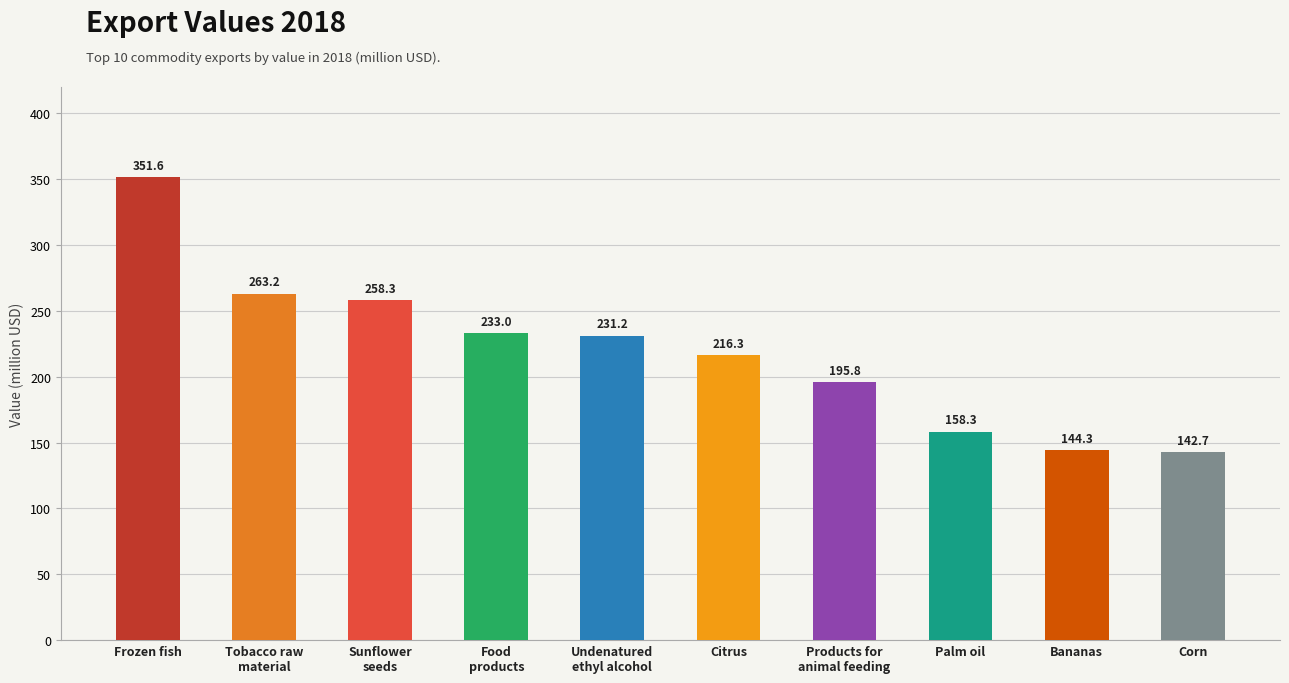

Approximately how many times larger is the value at Products for
animal feeding compared to Sunflower
seeds?

0.8